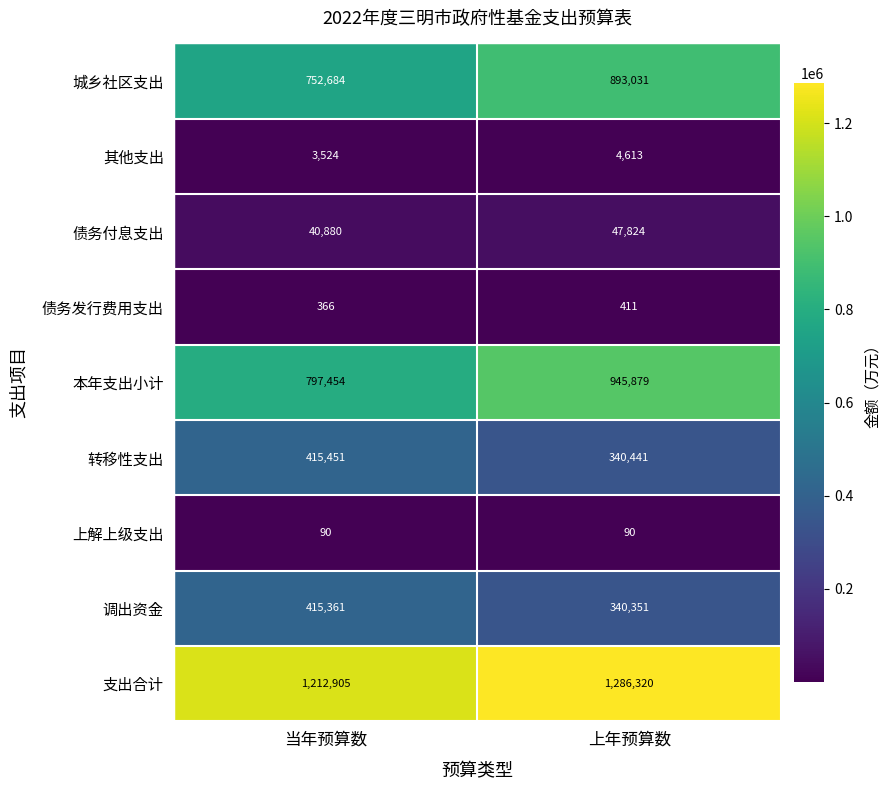

List the series in order of their peak value, lowest first.

上解上级支出, 债务发行费用支出, 其他支出, 债务付息支出, 调出资金, 转移性支出, 城乡社区支出, 本年支出小计, 支出合计